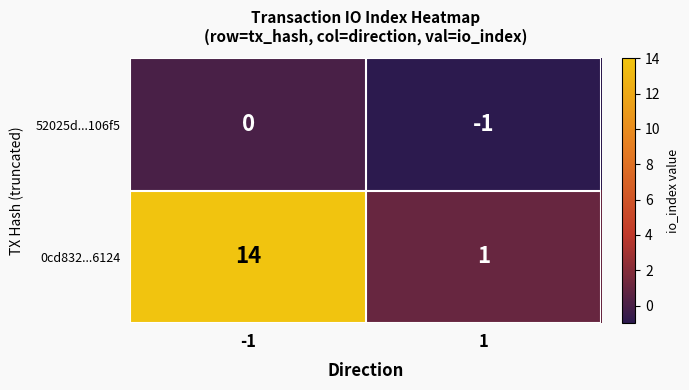

What is the greatest value displayed?

14